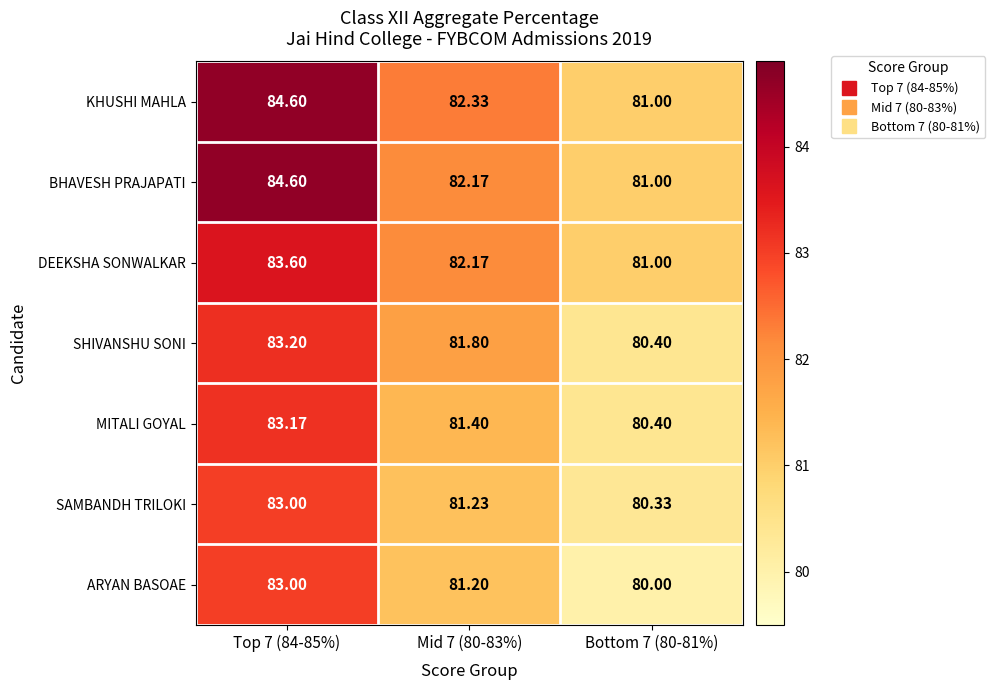

Between Top 7 (84-85%) and Mid 7 (80-83%), which series saw the biggest shift?

BHAVESH PRAJAPATI